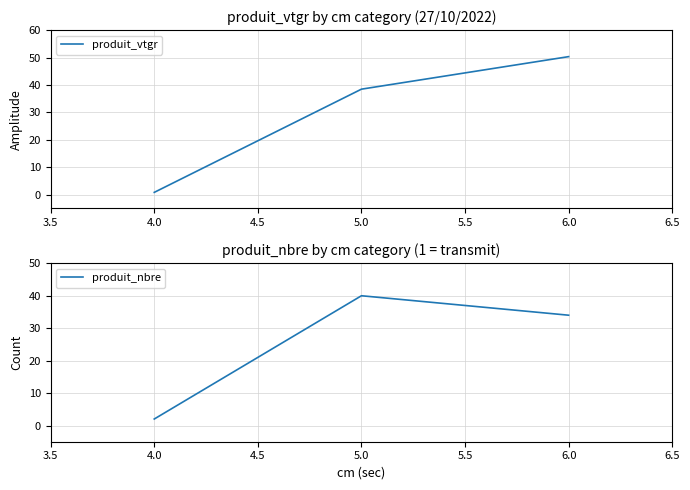

Is it true that produit_nbre equals 40 at 5.0?

True